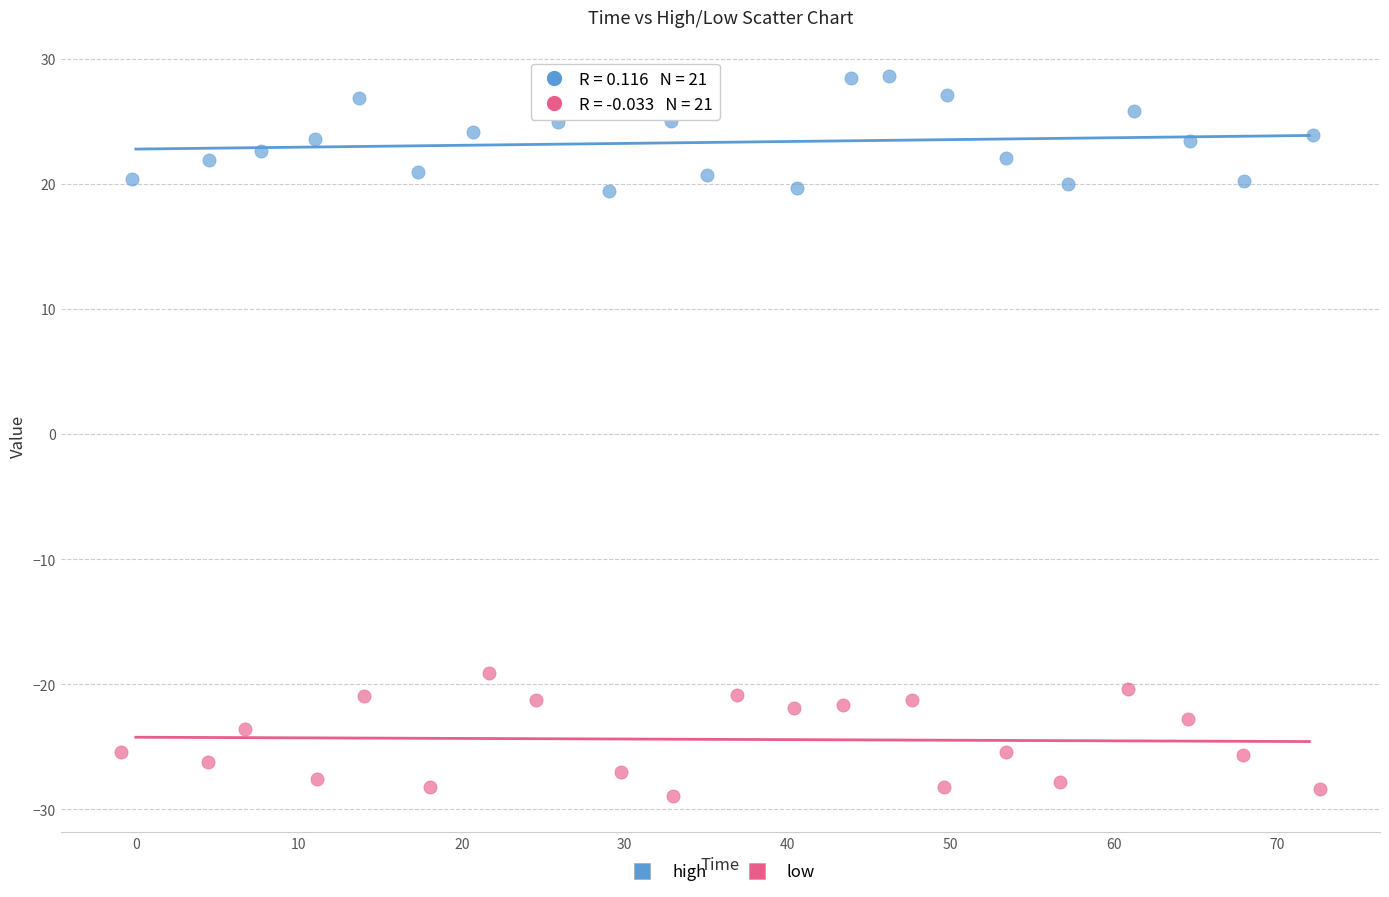

Which series contains the lowest Y value?

low